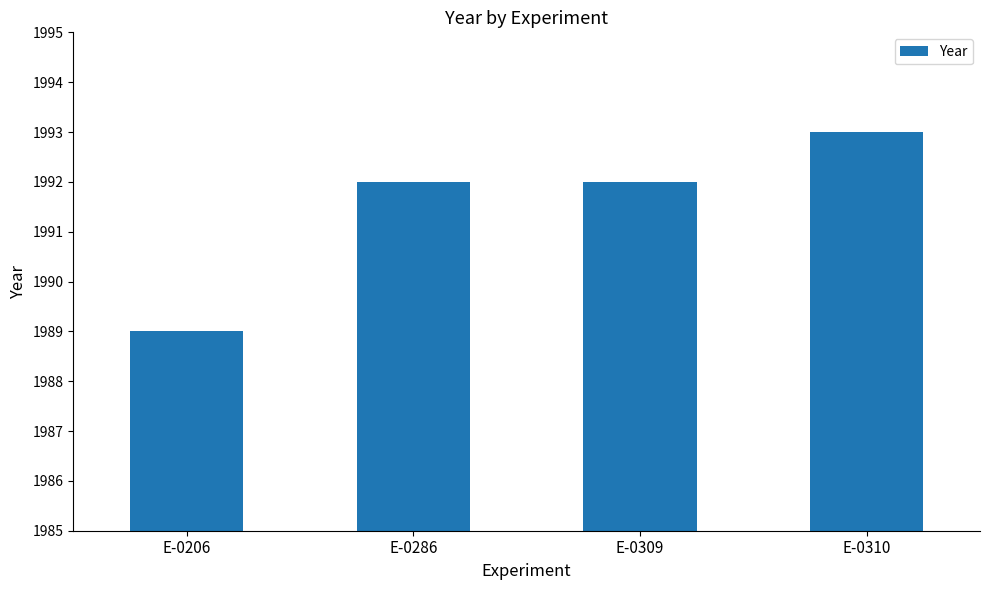

How many series are shown in this chart?

1